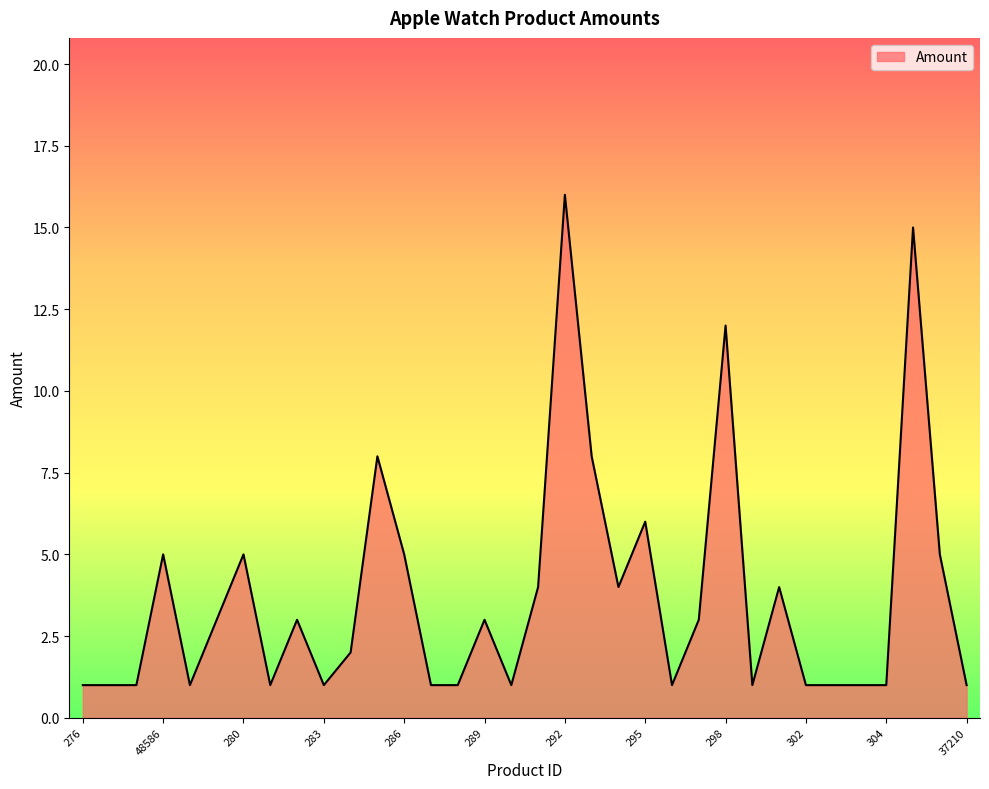

What is the difference between the maximum and minimum values?

15